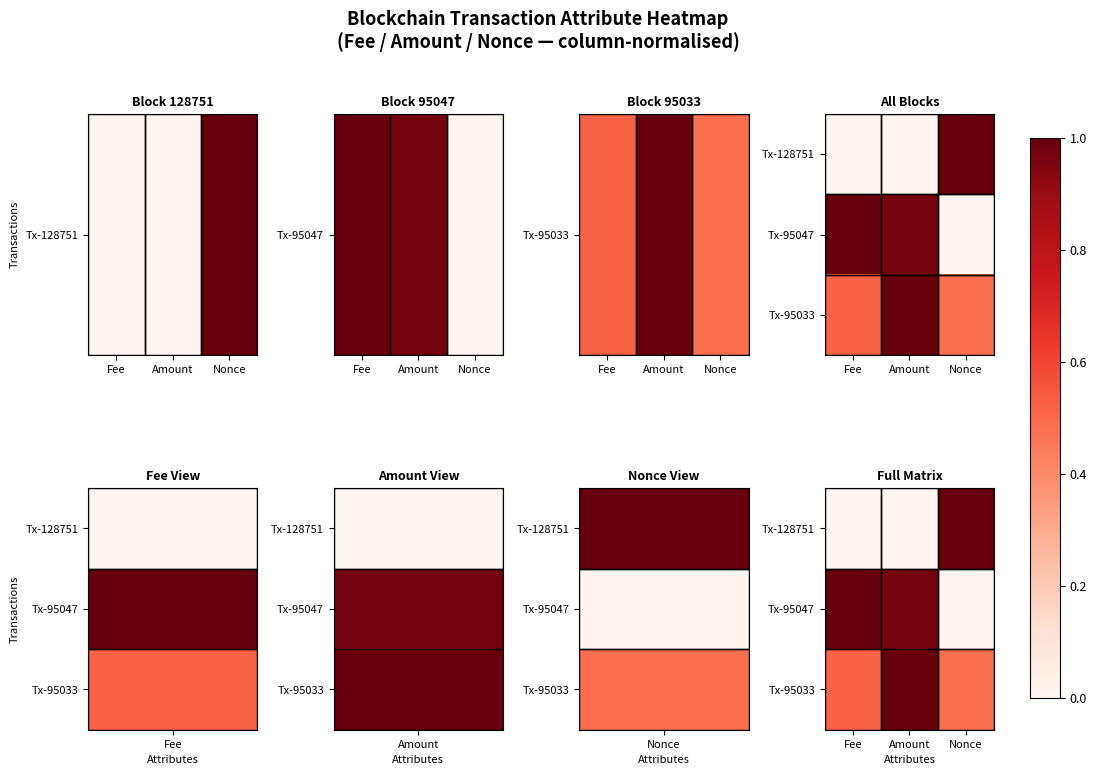

What is the spread (max minus min) of values at Nonce?

1.0